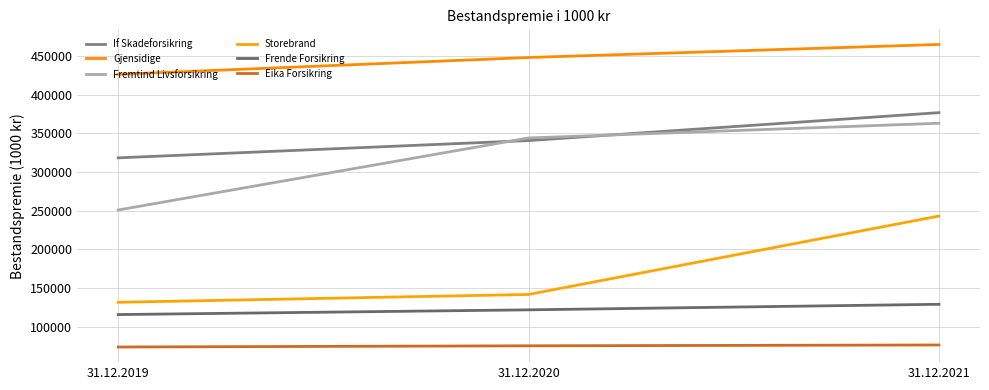

What is the minimum value for Eika Forsikring?

73911